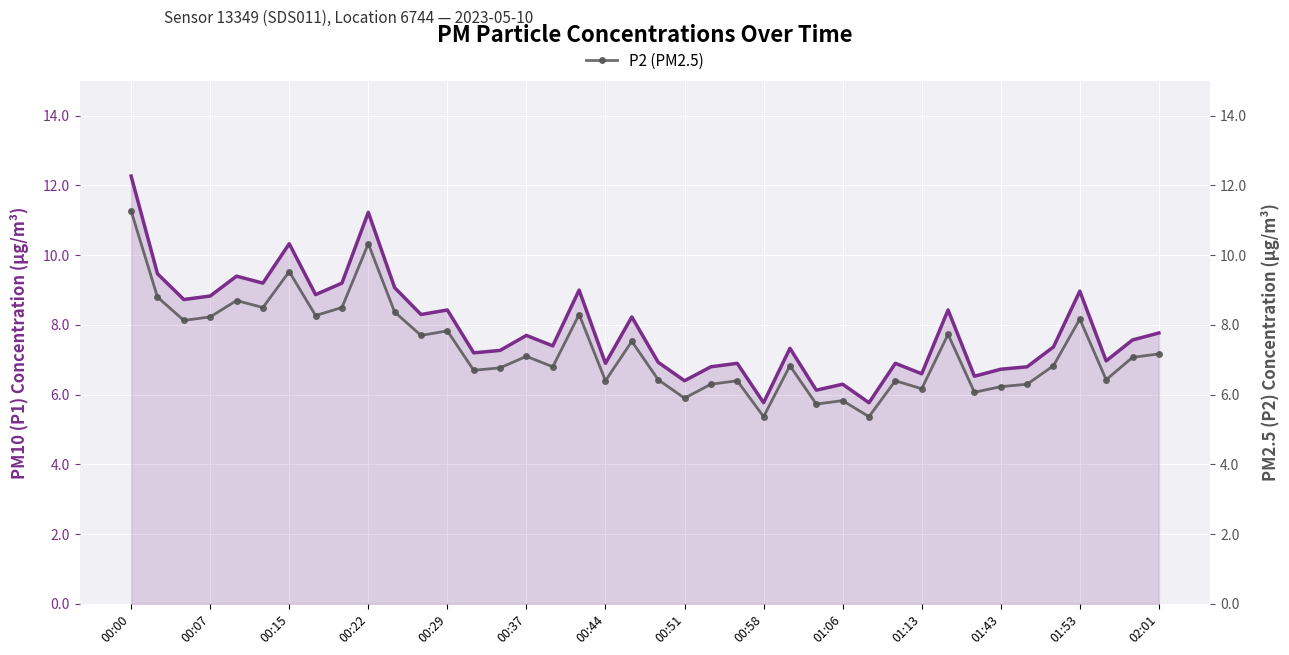

Which series has the widest spread of values?

P1 (PM10)